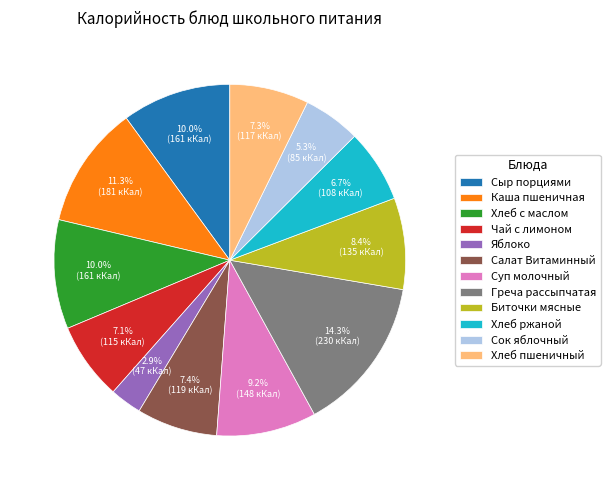

What portion of the pie excludes Биточки мясные?

91.6%